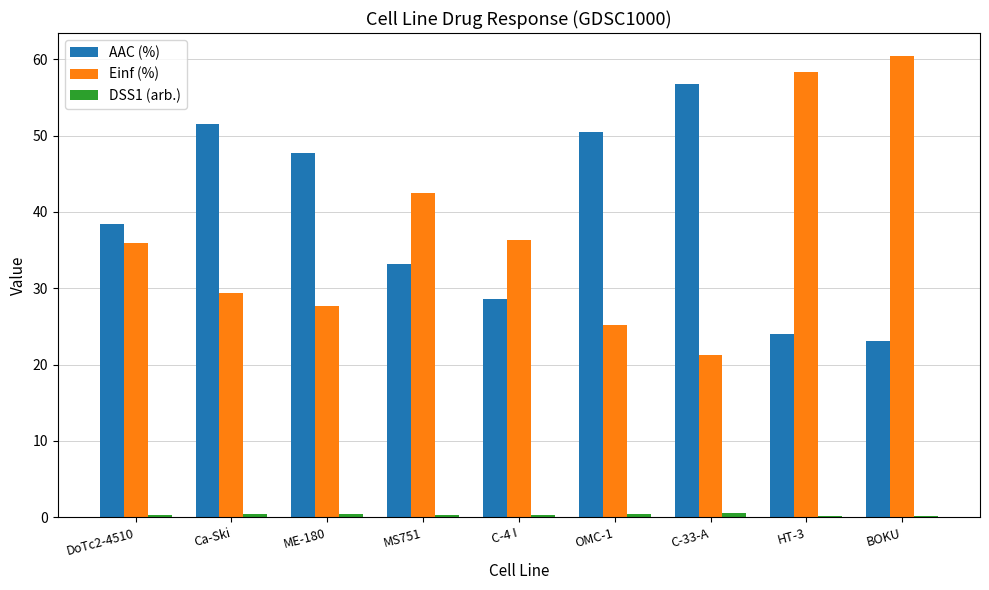

The Einf (%) series shows 8.8 at C-33-A. True or false?

False